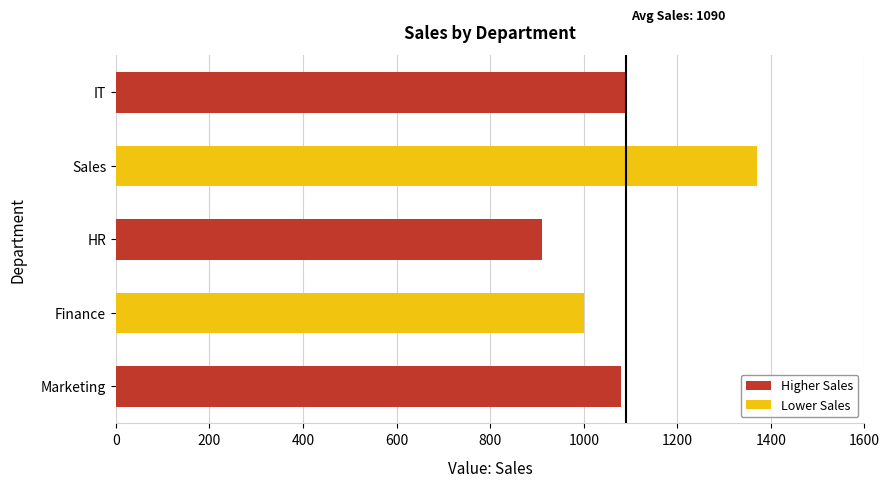

Are the bars grouped side by side (vs. stacked)?

No